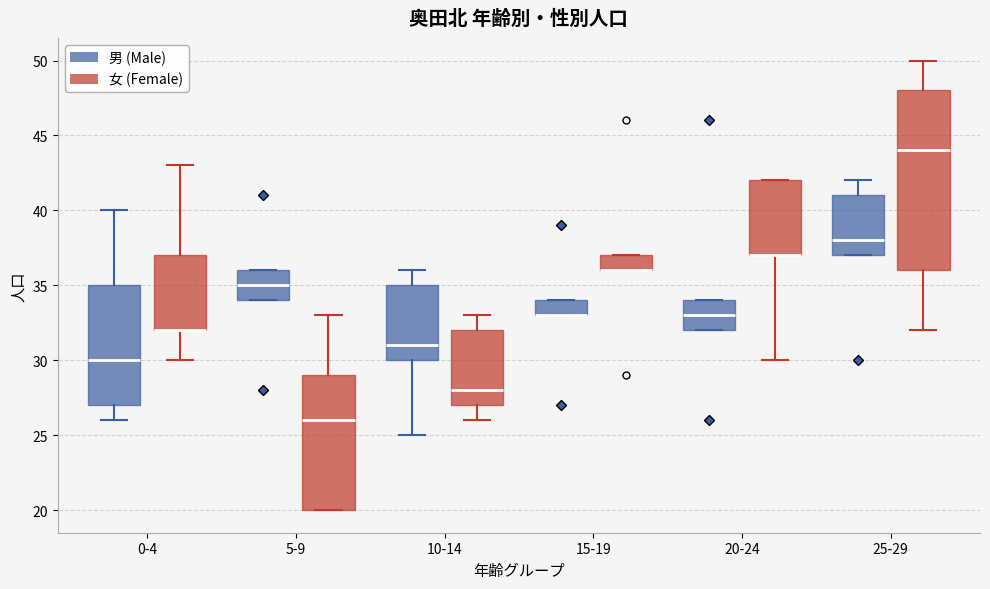

Comparing the boxes themselves (not the whiskers), which one is the tallest?

25-29 (女 (Female))